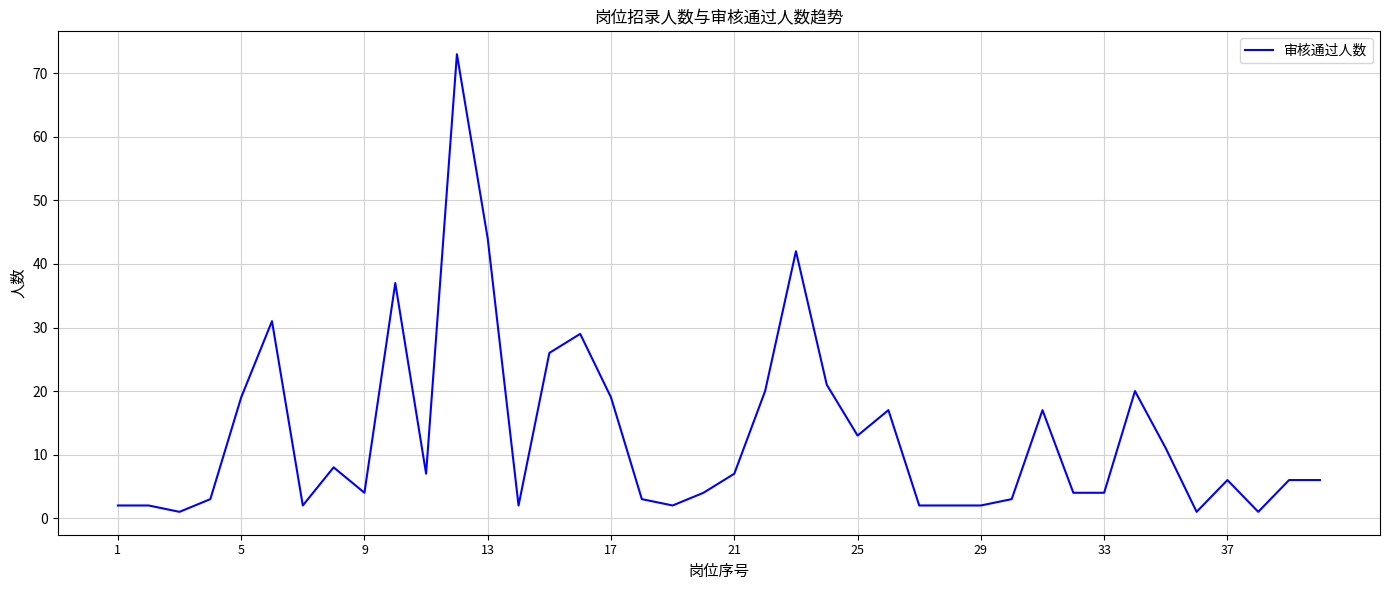

What is the difference between the maximum and minimum values?

72